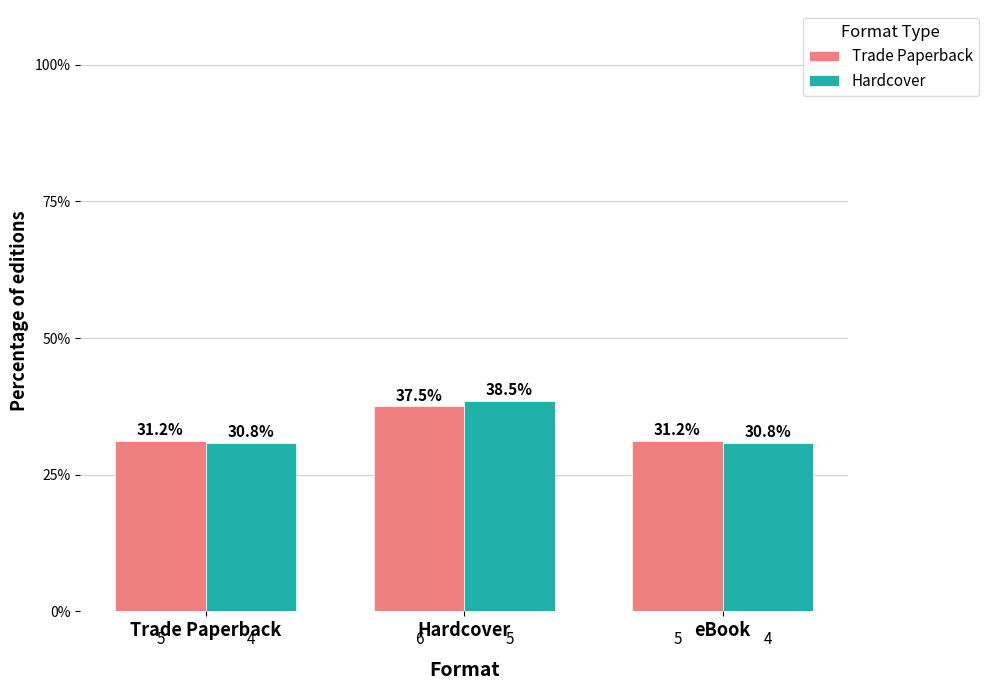

True or false: Trade Paperback has a value of 24.8 at Hardcover.

False